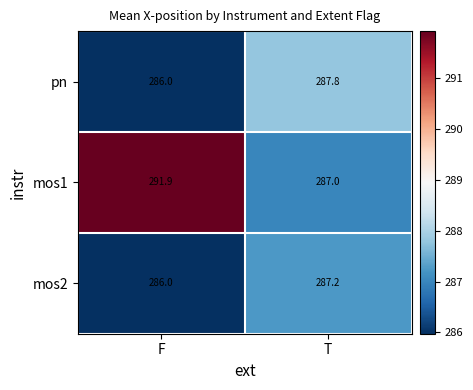

What is the minimum value shown in the chart?

286.0